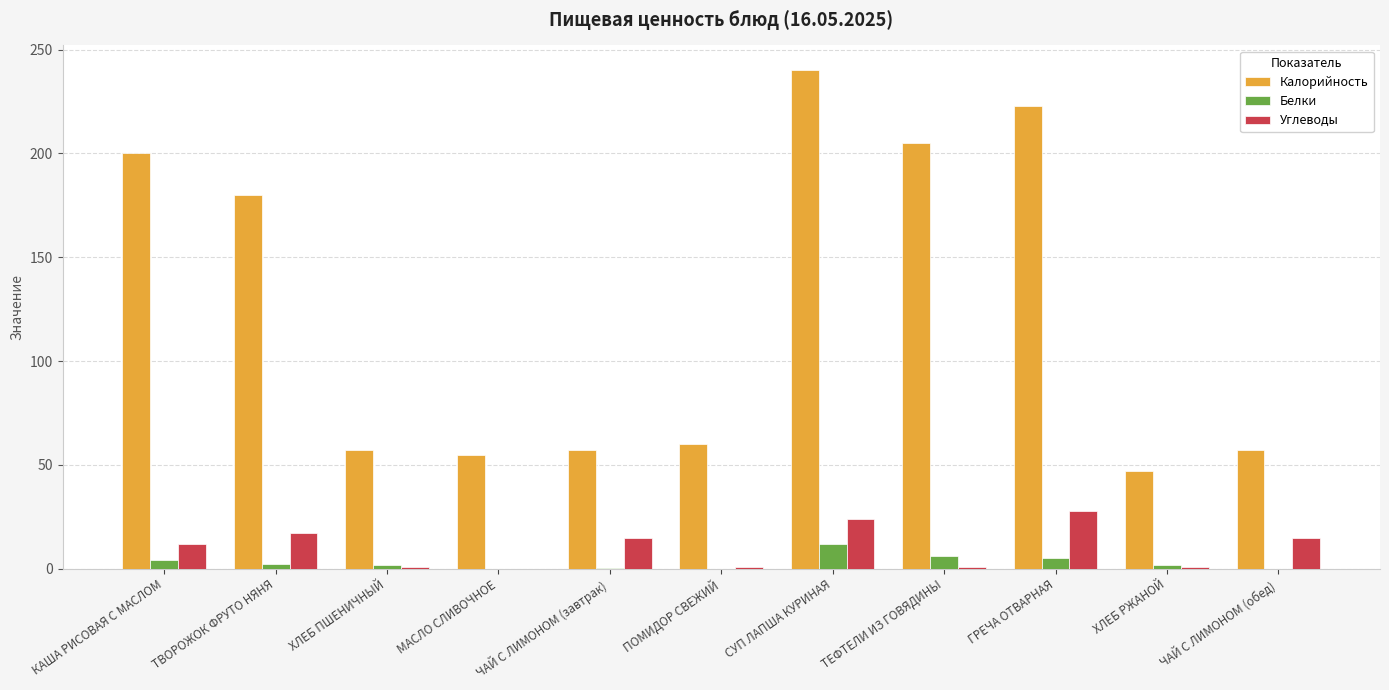

What are all the series names shown in the legend?

Калорийность, Белки, Углеводы